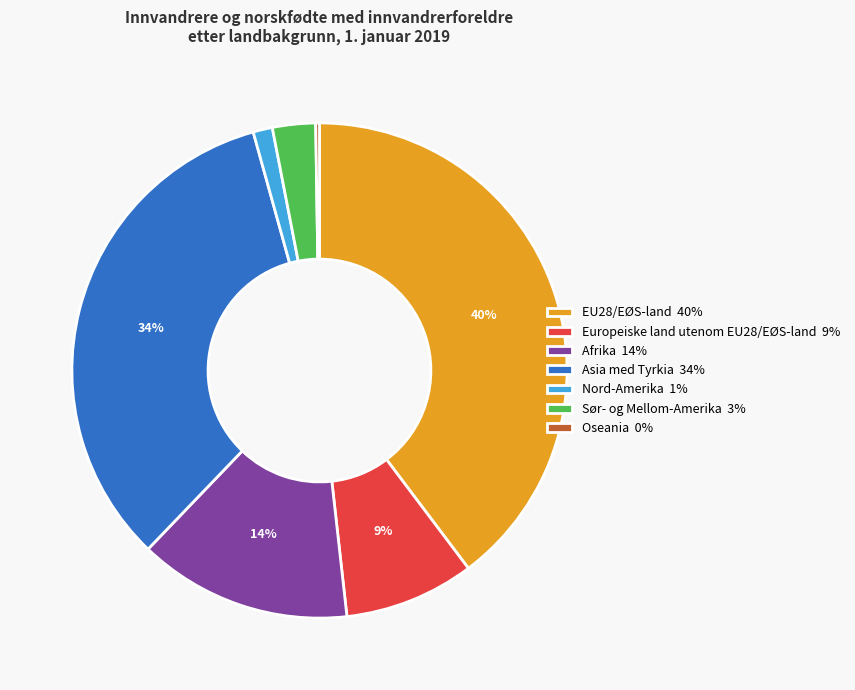

The Europeiske land utenom EU28/EØS-land slice represents 1% of the pie. True or false?

False